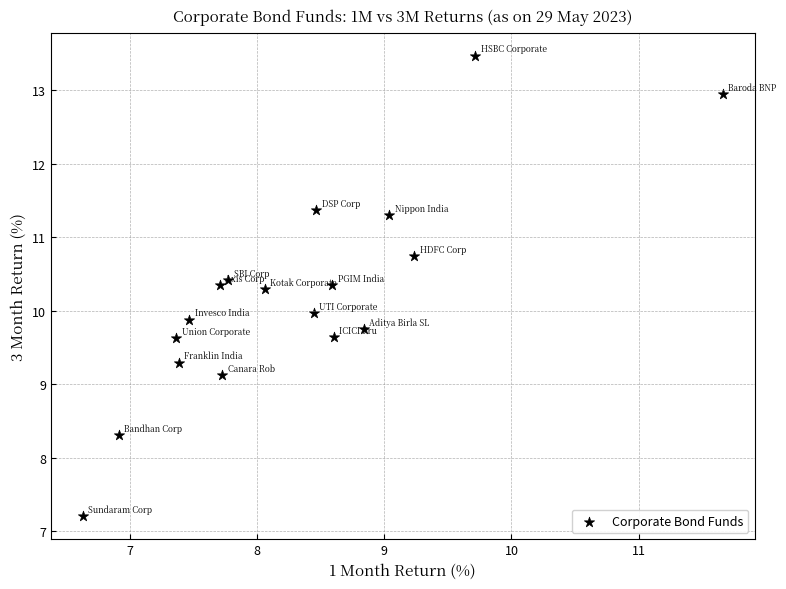

What is the range of Y values (max minus min)?

6.3